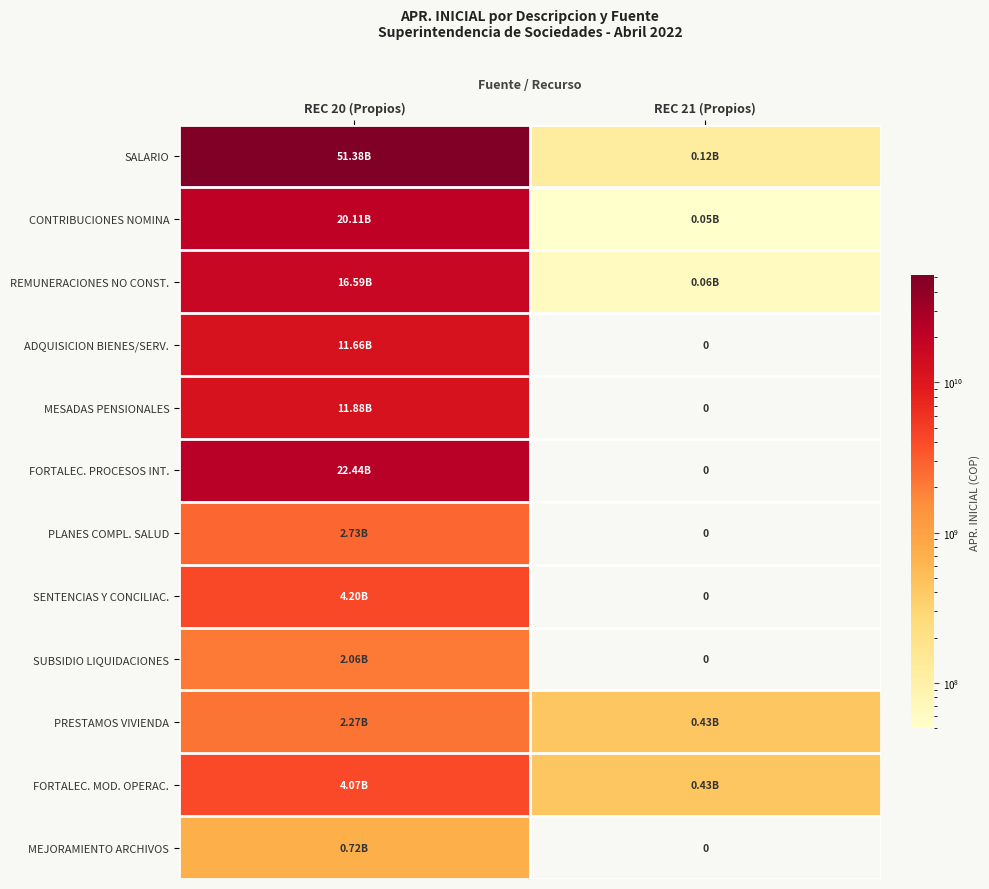

Which series has the largest range (max minus min)?

SALARIO